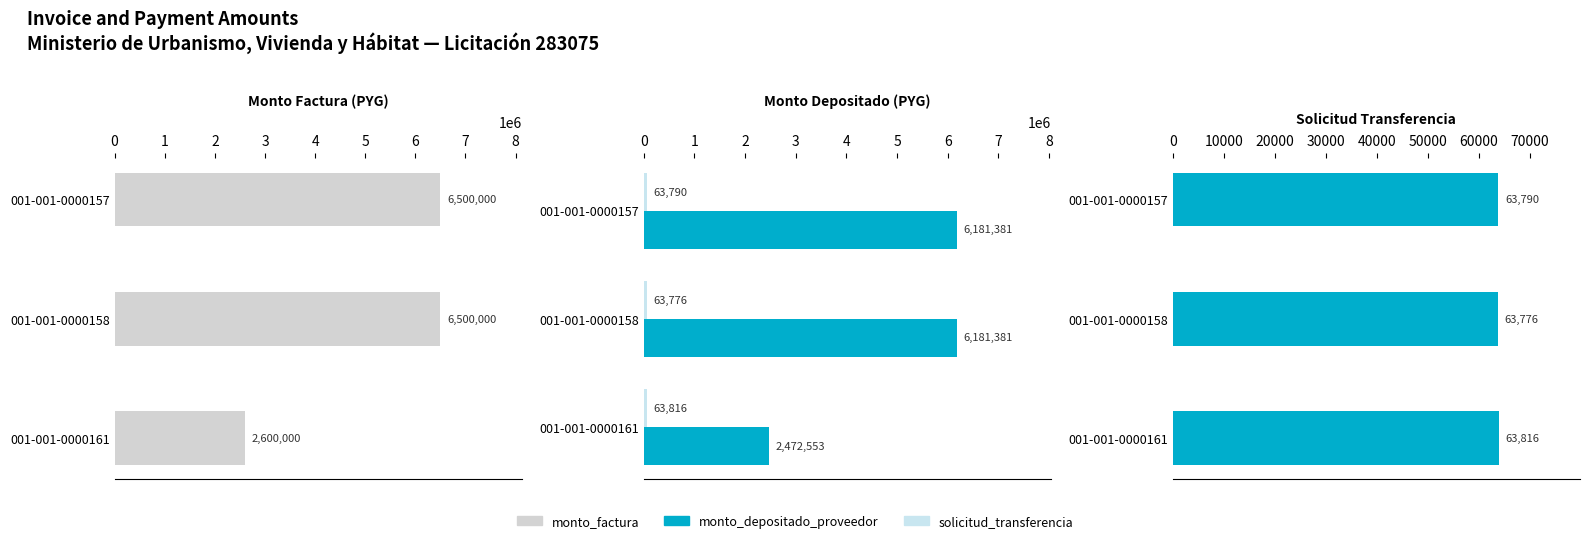

Rank the categories by solicitud_transferencia value from highest to lowest.

001-001-0000161, 001-001-0000157, 001-001-0000158